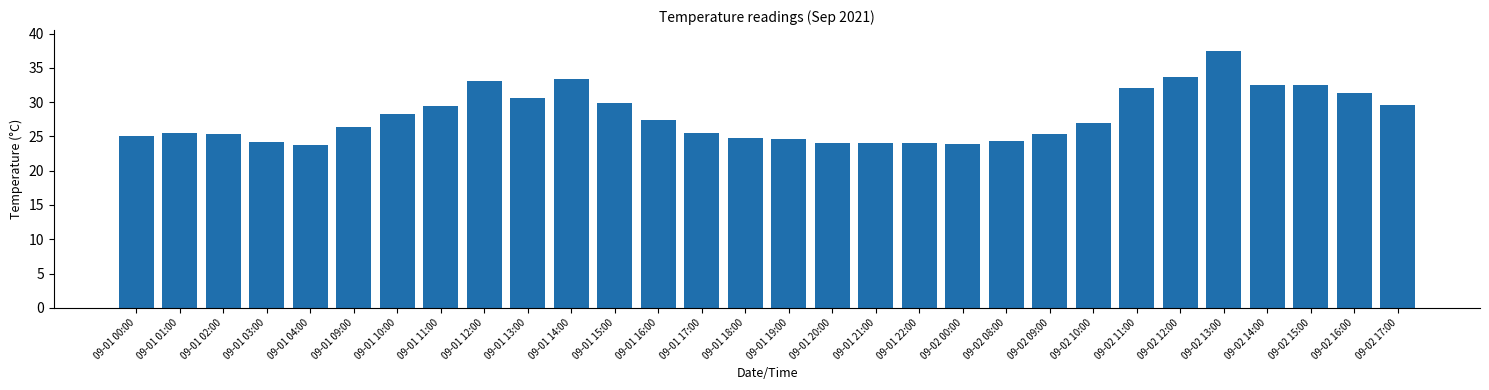

What is the sum of the values at 09-02 12:00 and 09-02 17:00?

63.3